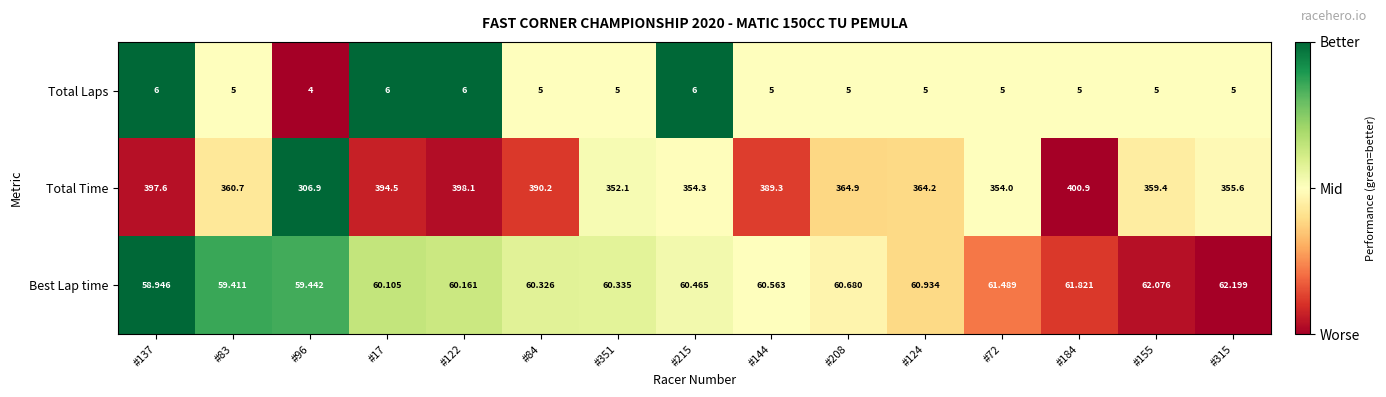

Which series has the widest spread of values?

Total Time